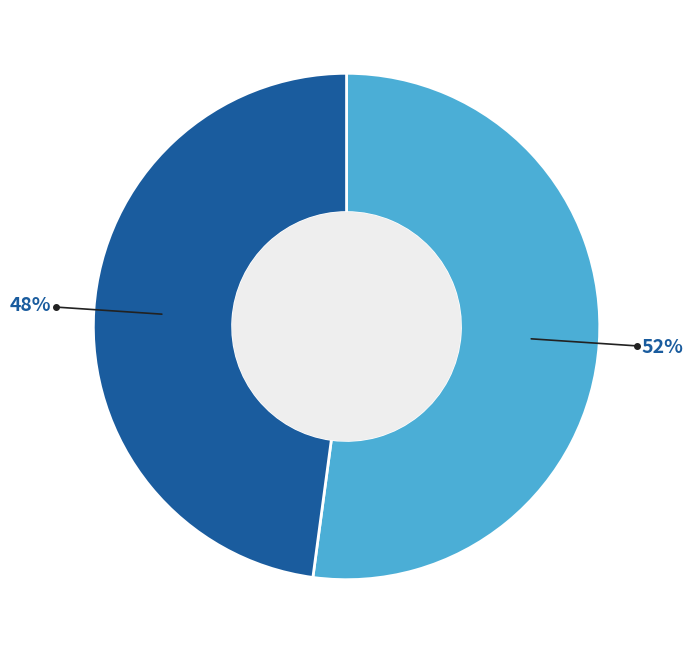

Does any single category account for the majority?

Yes